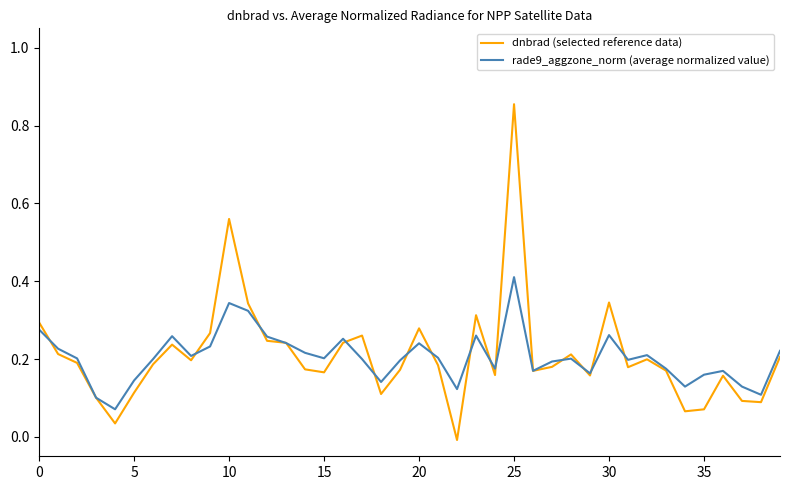

What is the highest value of the rade9_aggzone_norm (average normalized value) series?

0.4